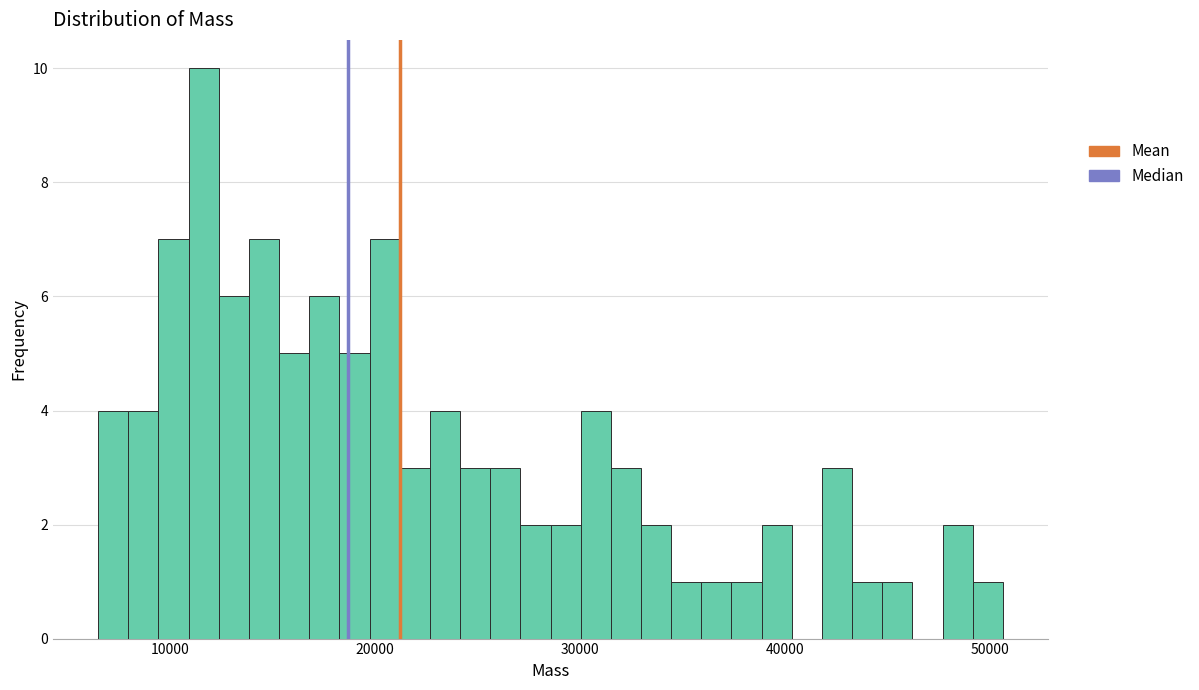

Around what value on the x-axis is the tallest bar? Give the approximate position of its centre, as read against the axis.

12000